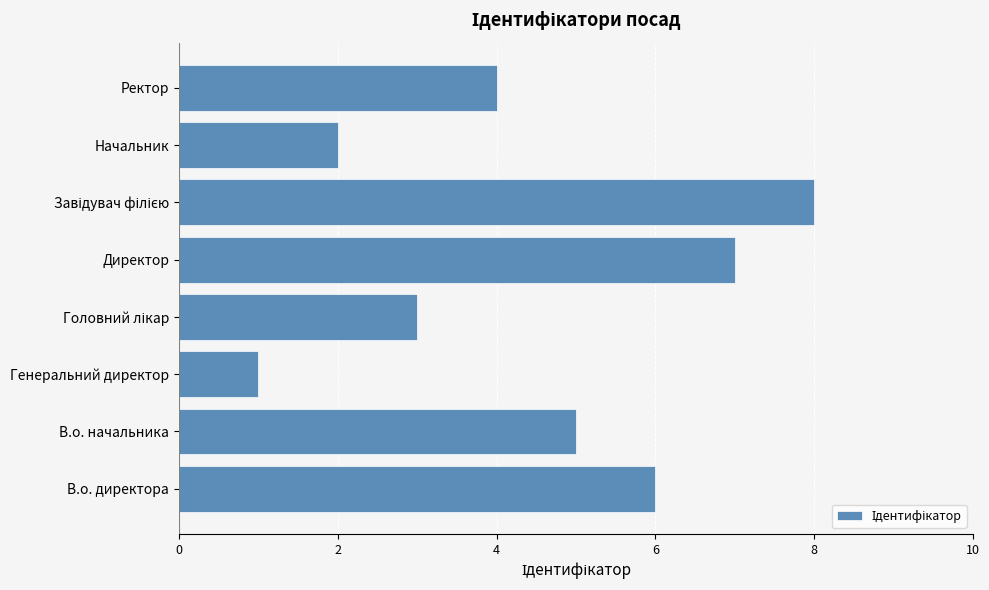

Reading bottom to top, extract all data points from this chart.

6	5	1	3	7	8	2	4